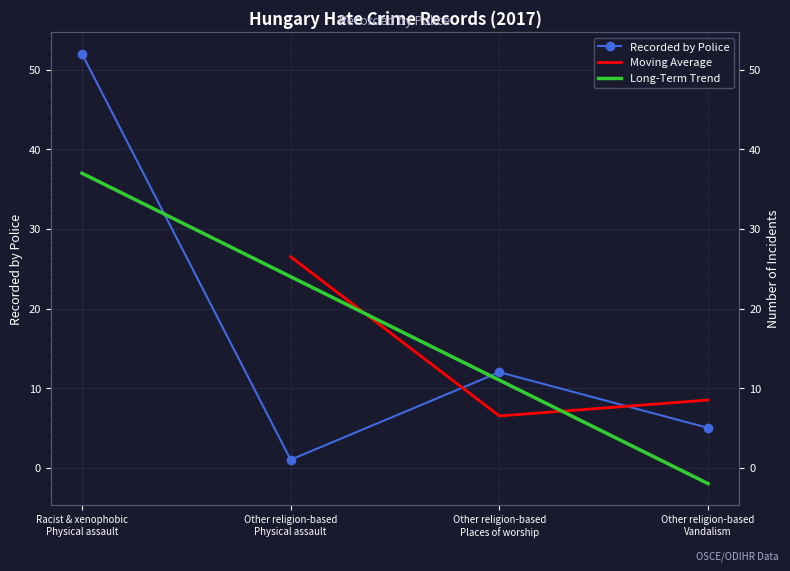

What position from the right is Other religion-based
Physical assault?

3